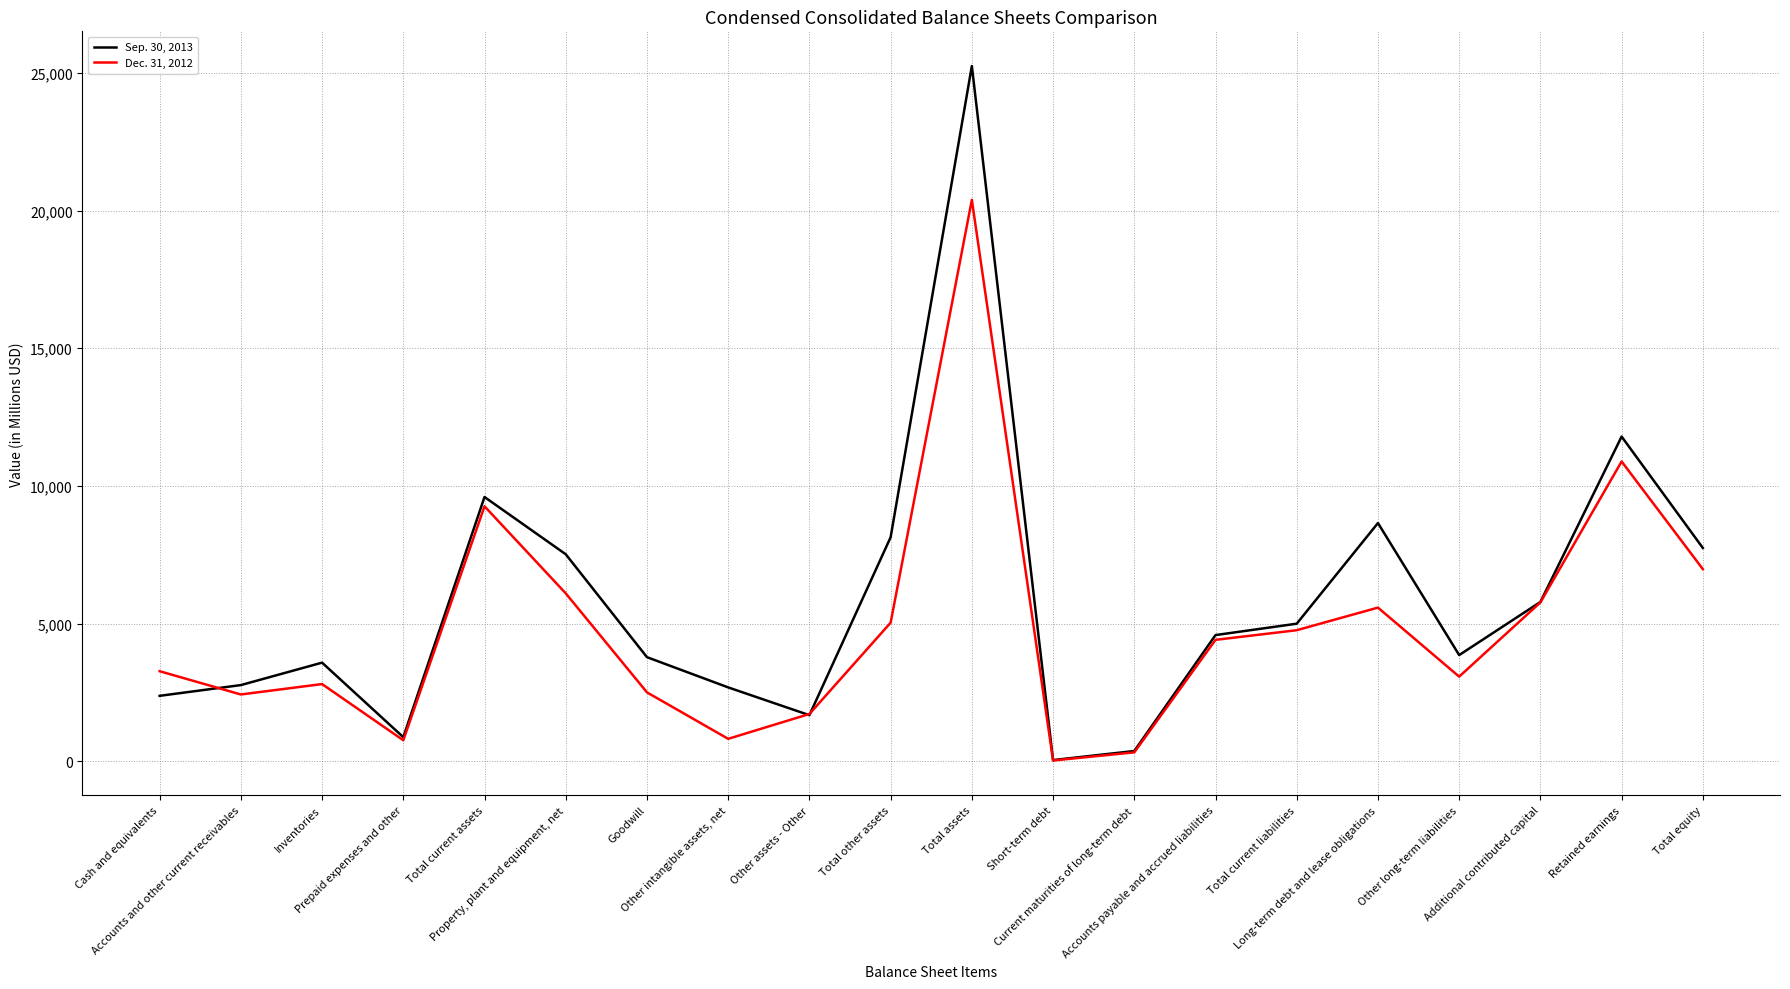

What value does the Dec. 31, 2012 series have at Prepaid expenses and other?

762